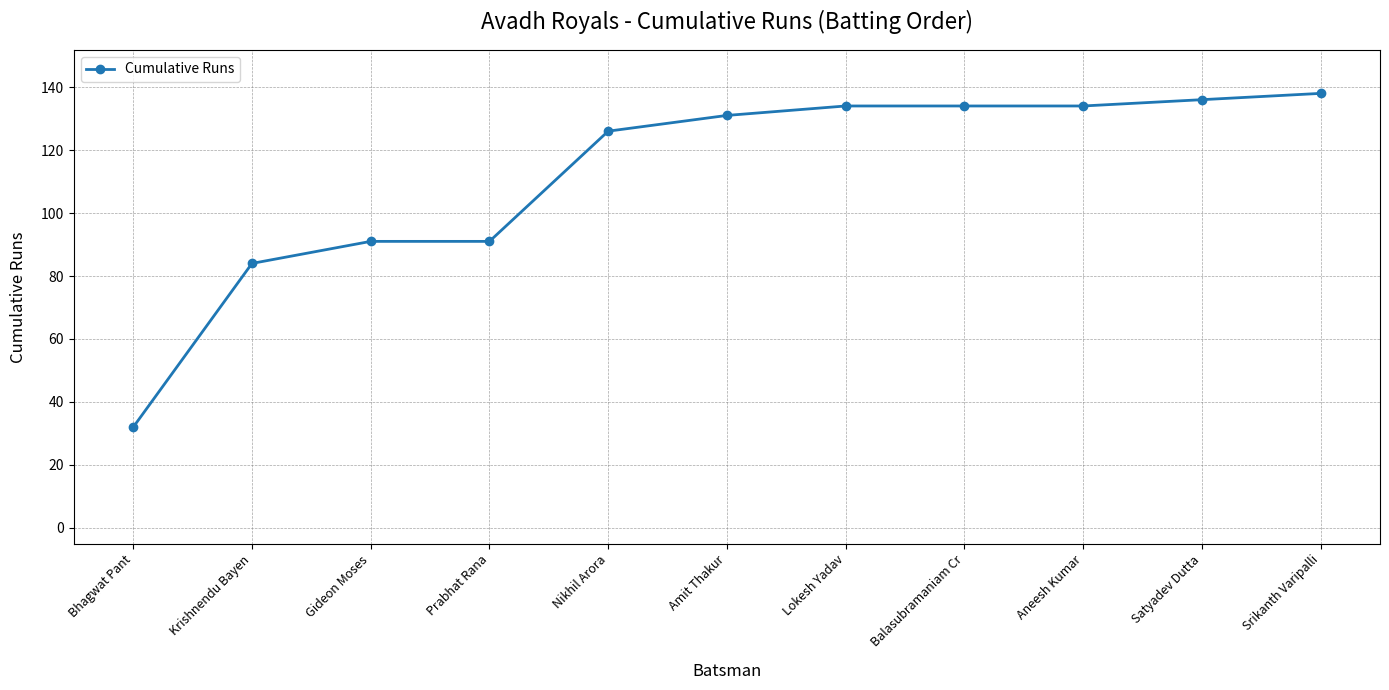

Reading left to right, extract all data points from this chart.

32	84	91	91	126	131	134	134	134	136	138